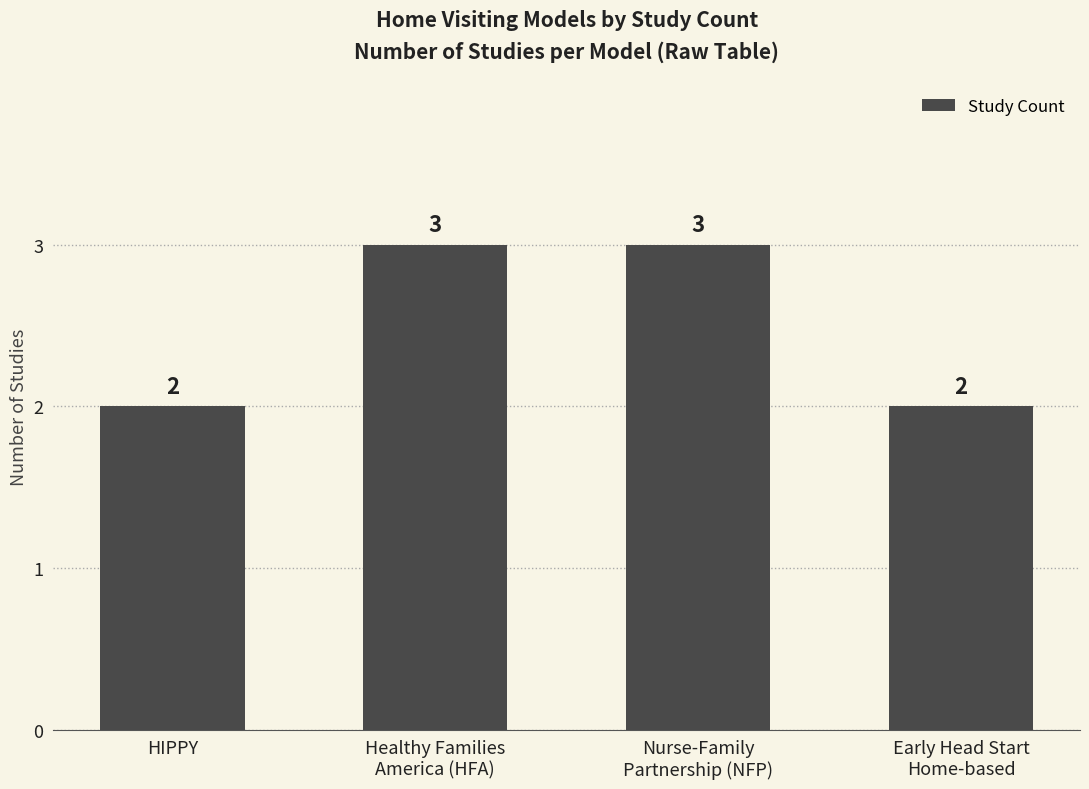

What is the difference between the second highest and minimum values?

1